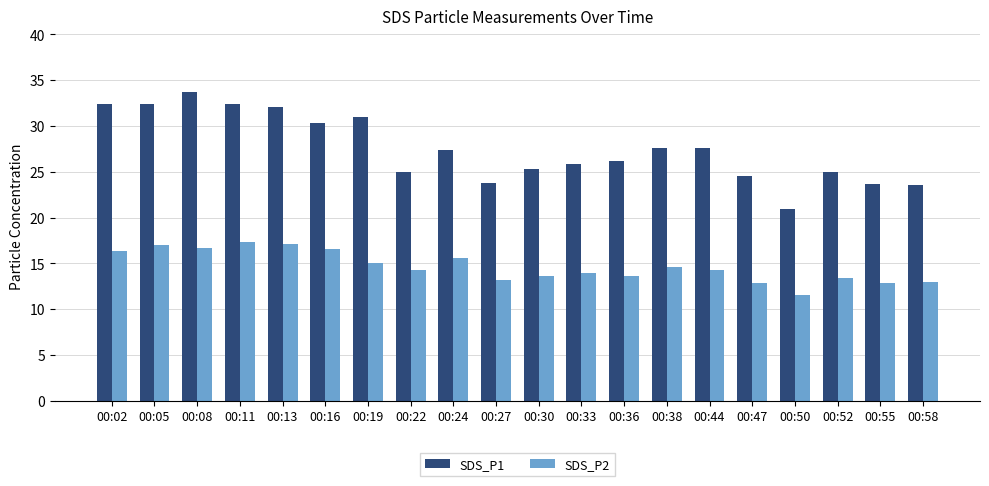

Where does the SDS_P1 series first go above 27?

00:02